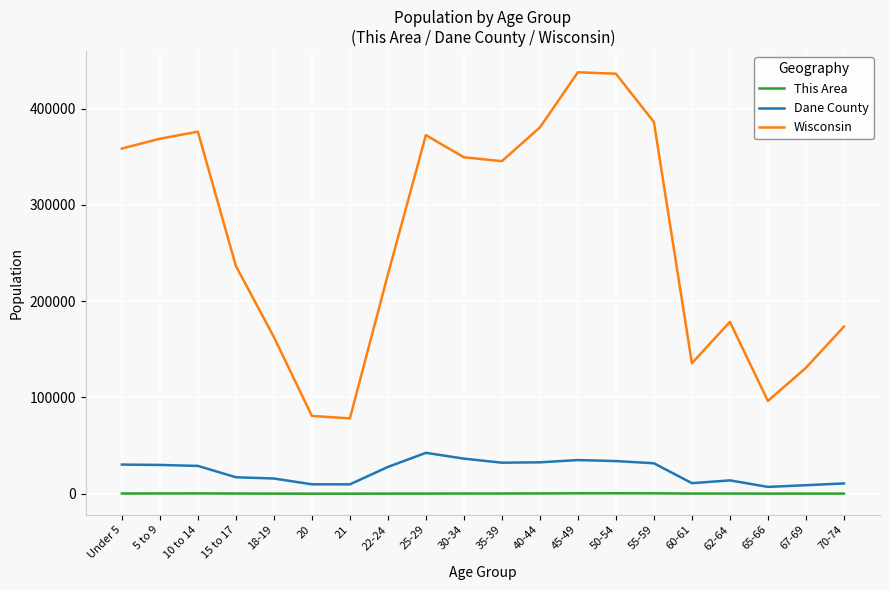

Which series has the widest spread of values?

Wisconsin